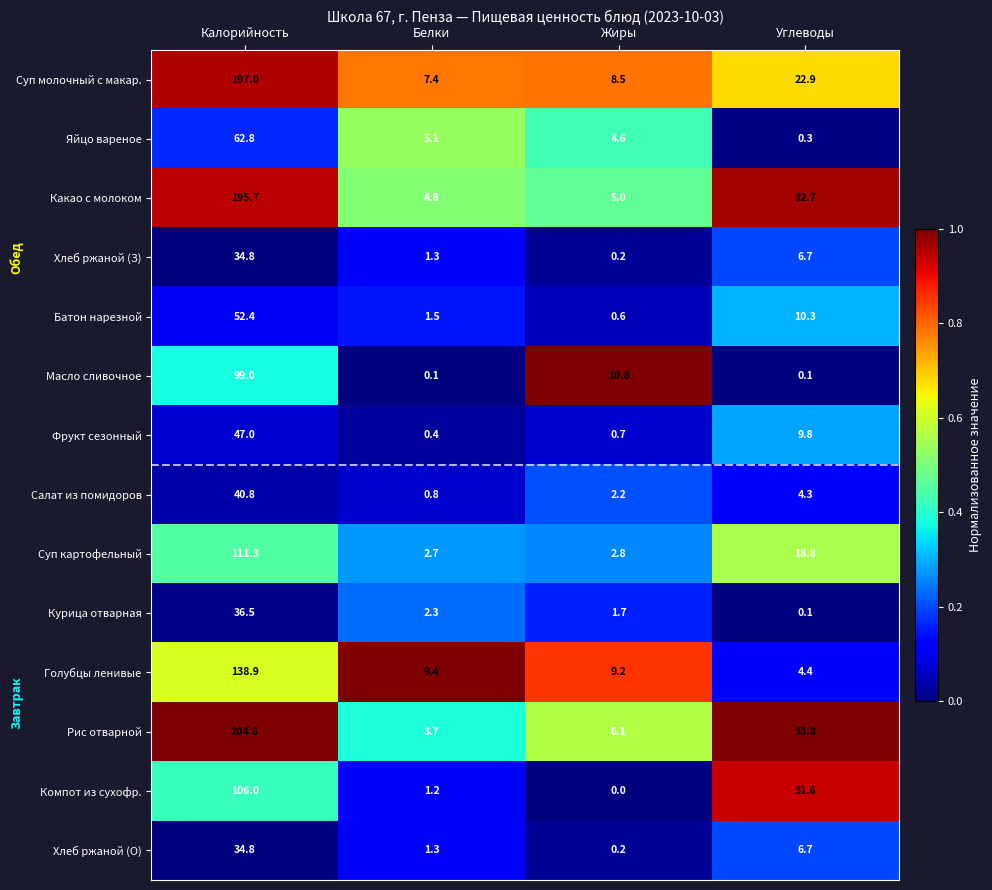

List the labels in order of Салат из помидоров value, largest first.

Калорийность, Углеводы, Жиры, Белки